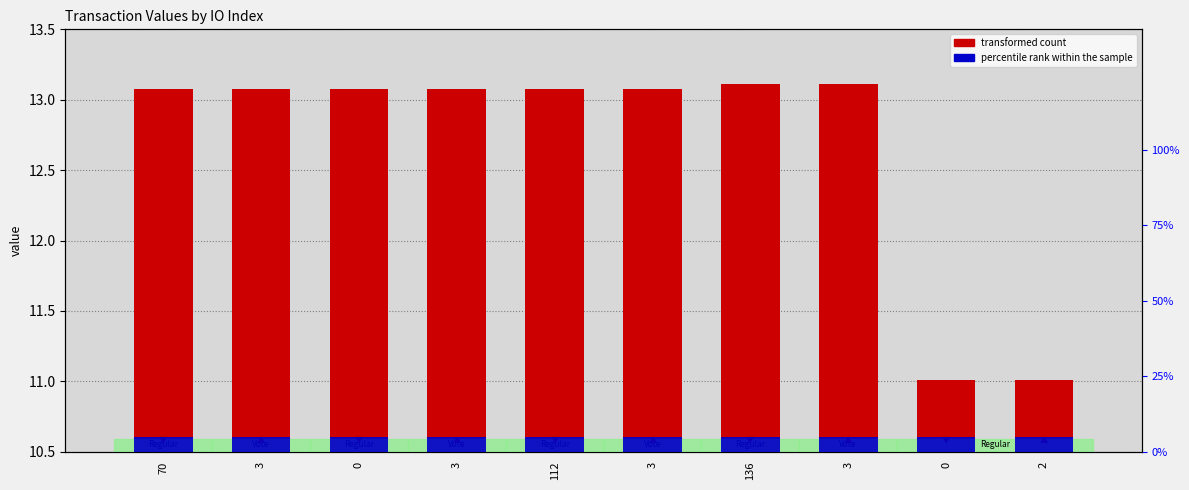

What is the difference between the maximum and minimum values in the transformed count series?

2.1